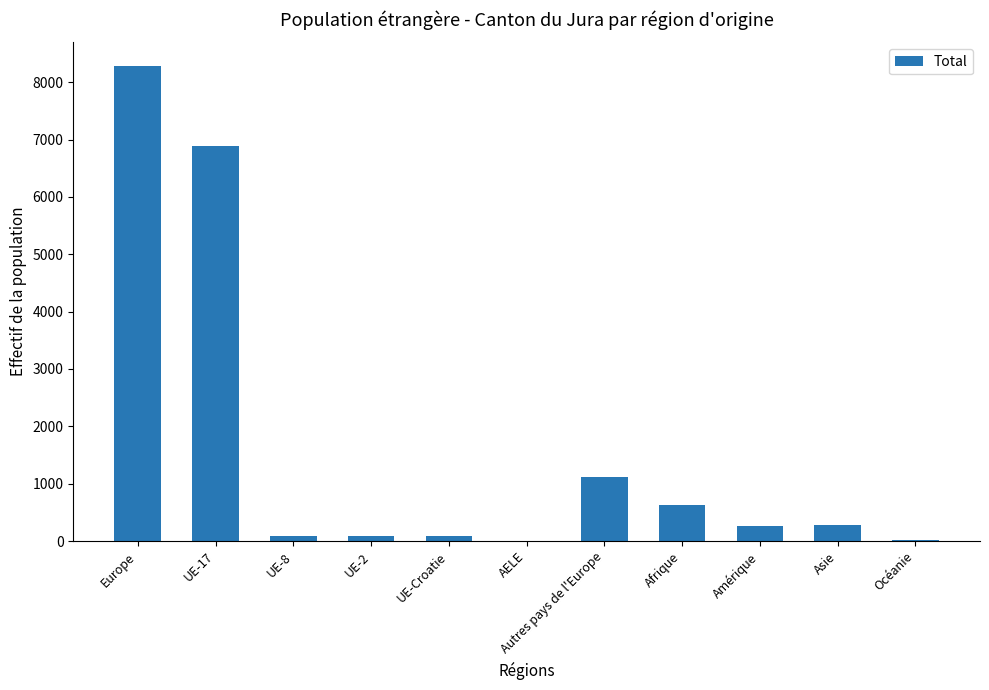

Count the number of categories in the chart.

11